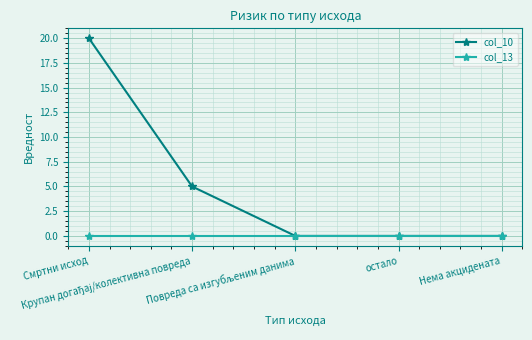

What is the maximum value shown in the chart?

20